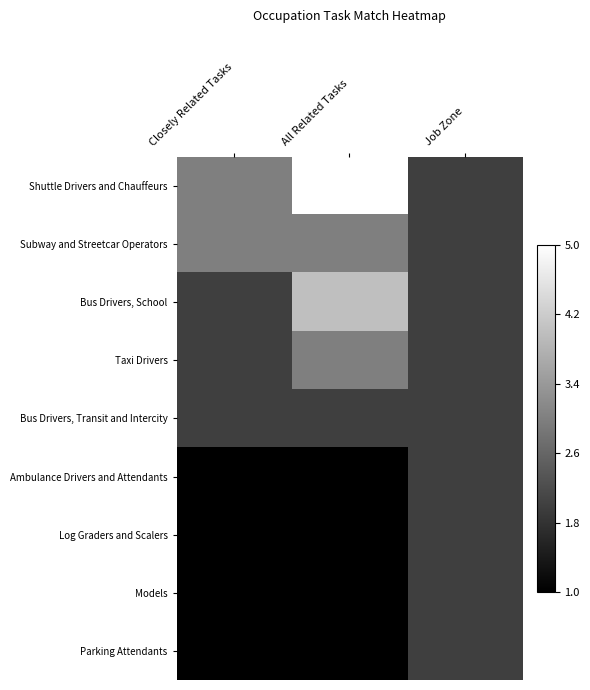

At how many categories does at least one series exceed 0?

3